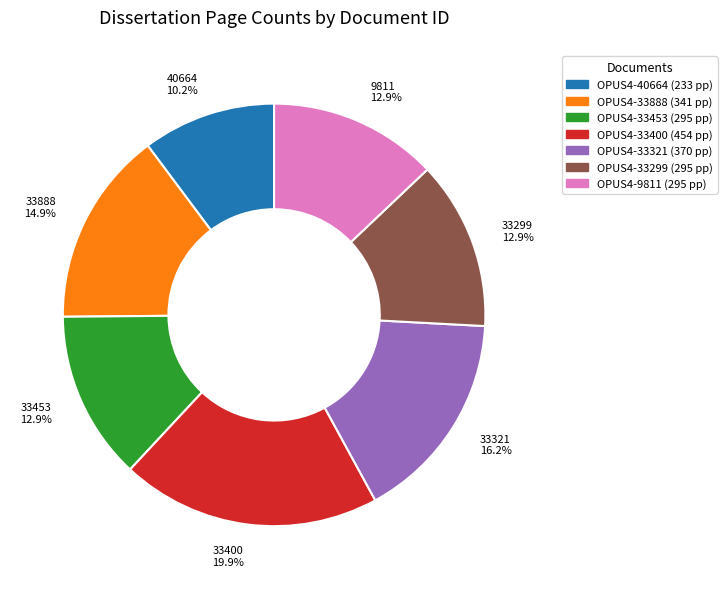

Do OPUS4-33400 and OPUS4-33299 together represent more than half of the pie?

No